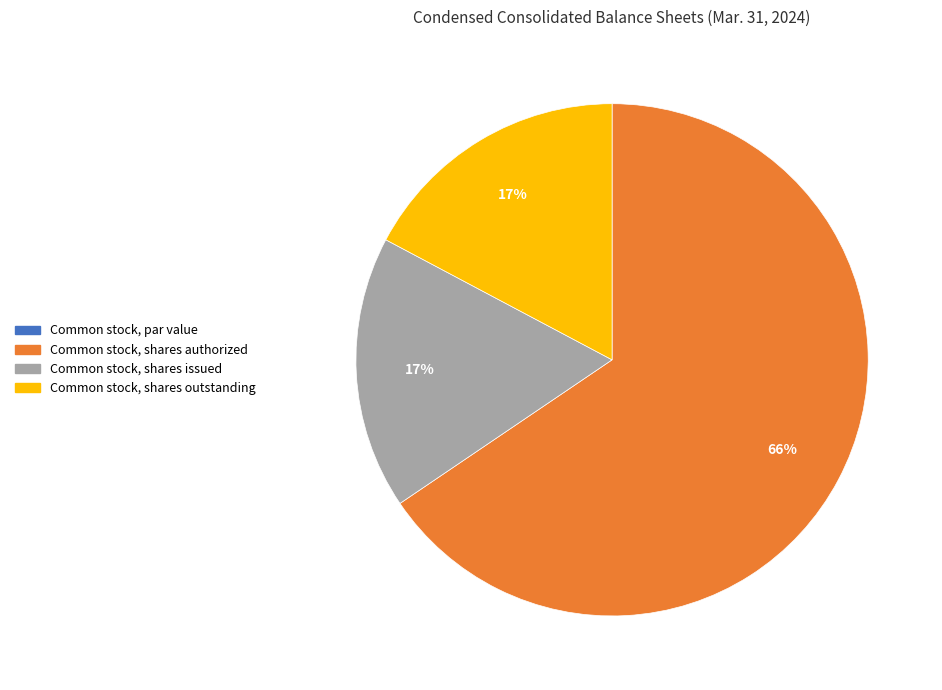

Does Common stock, shares authorized represent more than half of the total?

Yes